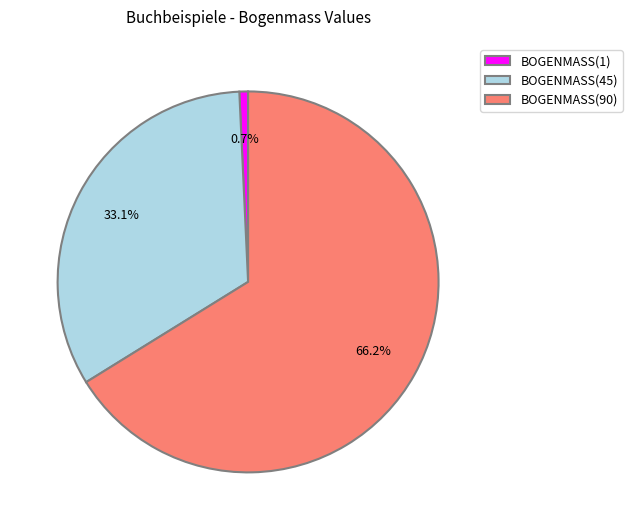

What is the largest slice in the pie chart?

BOGENMASS(90)